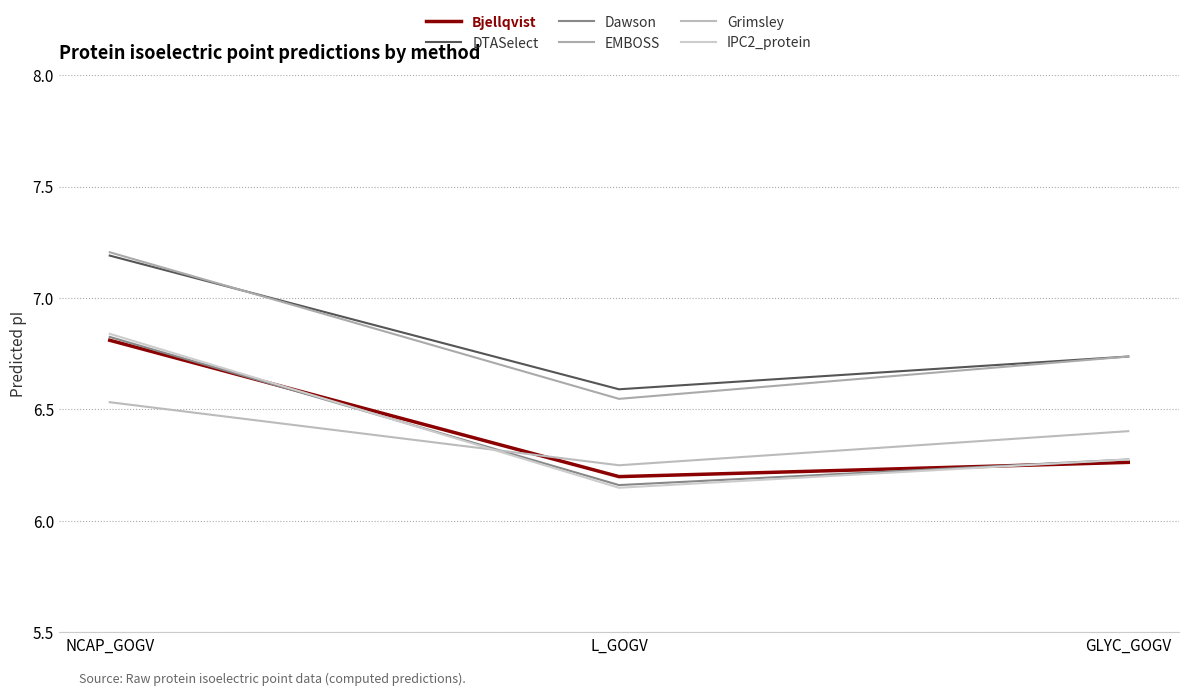

Is the value of DTASelect at GLYC_GOGV greater than the value of IPC2_protein at L_GOGV?

Yes